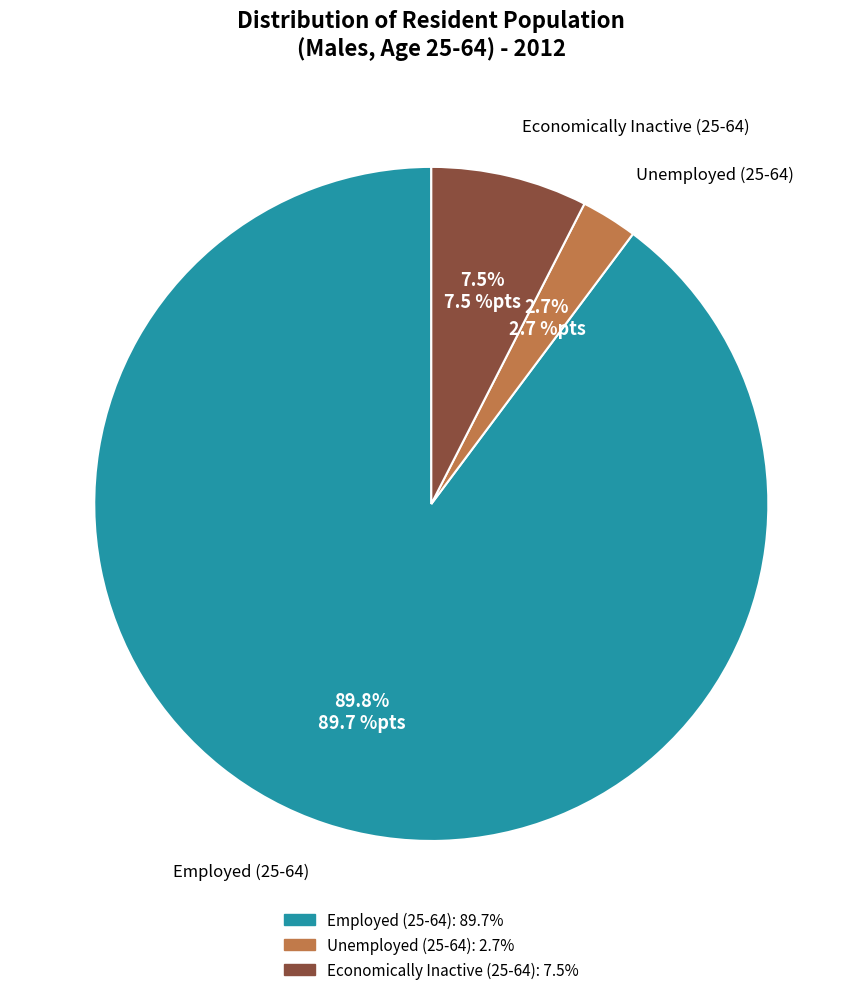

Combined, what portion of the pie is Employed (25-64) and Economically Inactive (25-64)?

97.3%